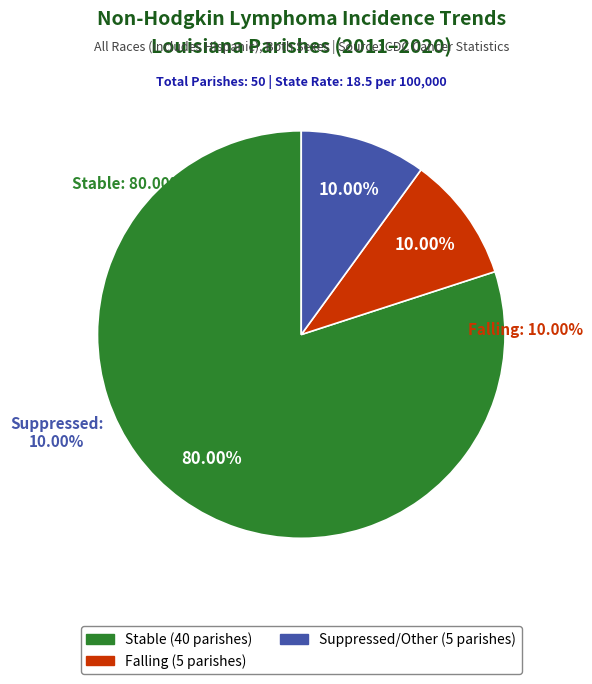

How many segments does this pie chart have?

2